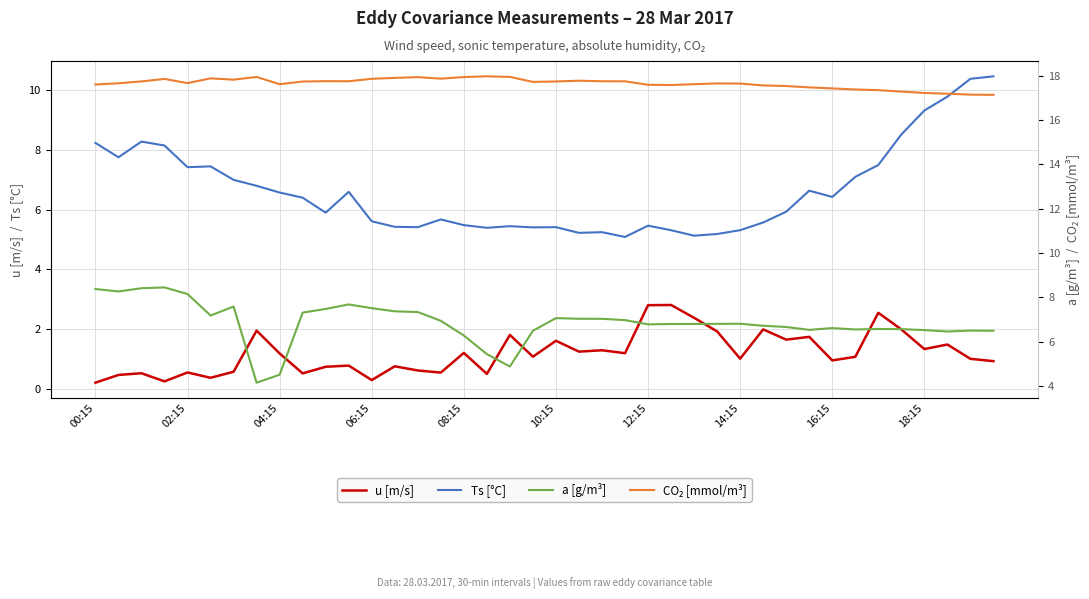

What is the sum of all a [g/m³] values?

274.2